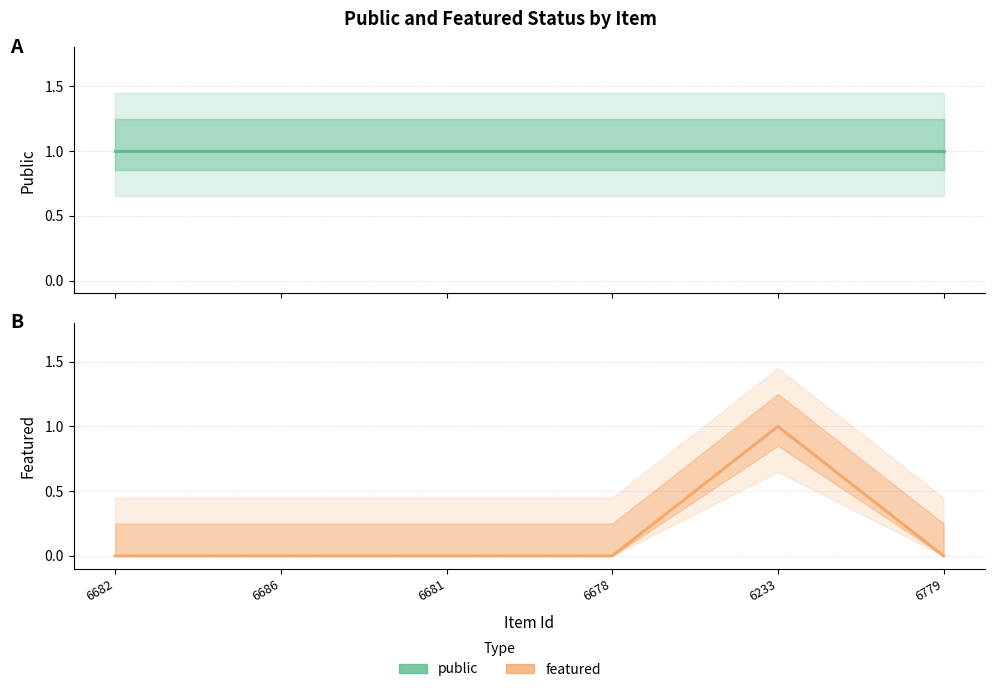

In featured, how many points are higher than both neighbors (excluding endpoints)?

1